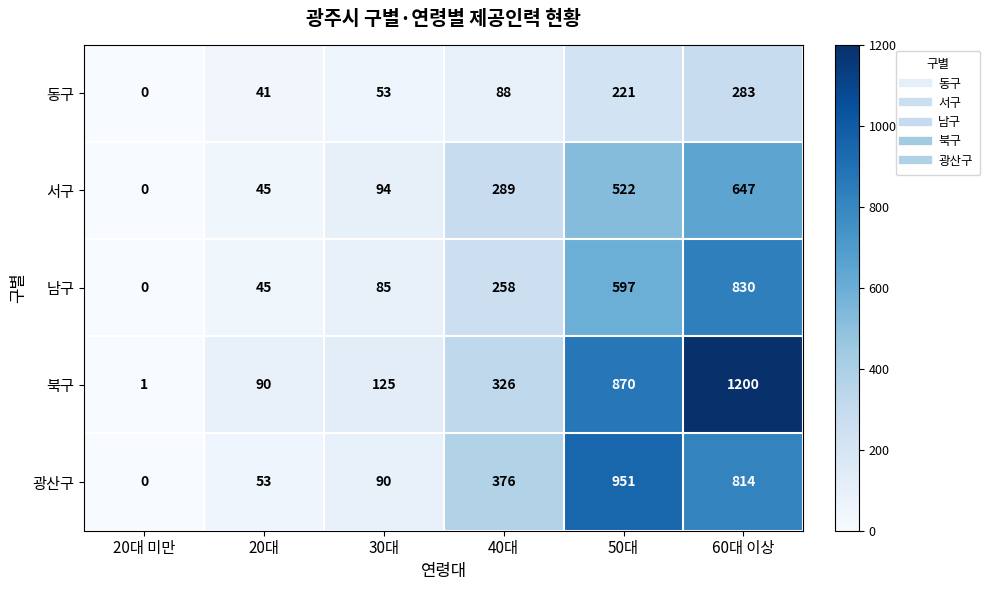

Which label corresponds to the largest value in the chart?

60대 이상